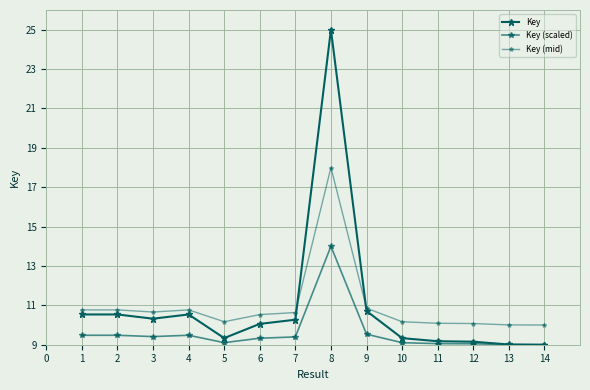

How many series are shown in this chart?

3